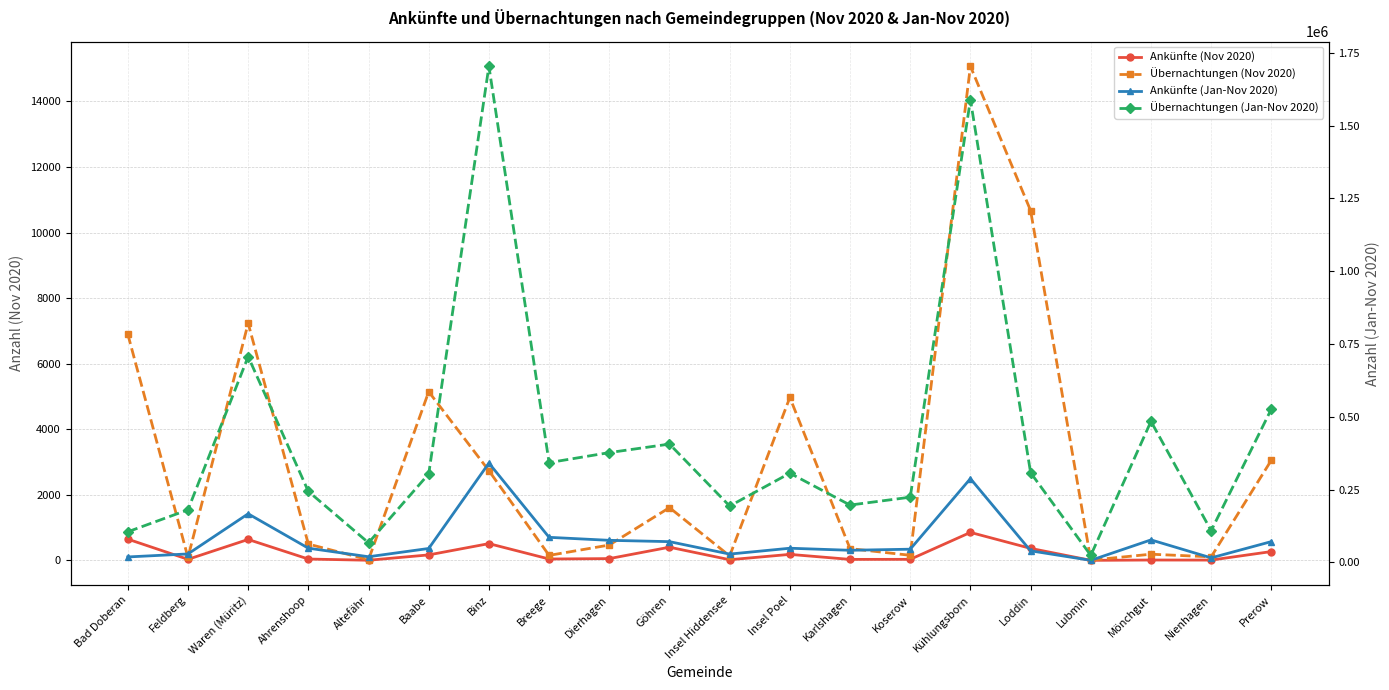

The Übernachtungen (Nov 2020) series shows 41 at Insel Hiddensee. True or false?

False